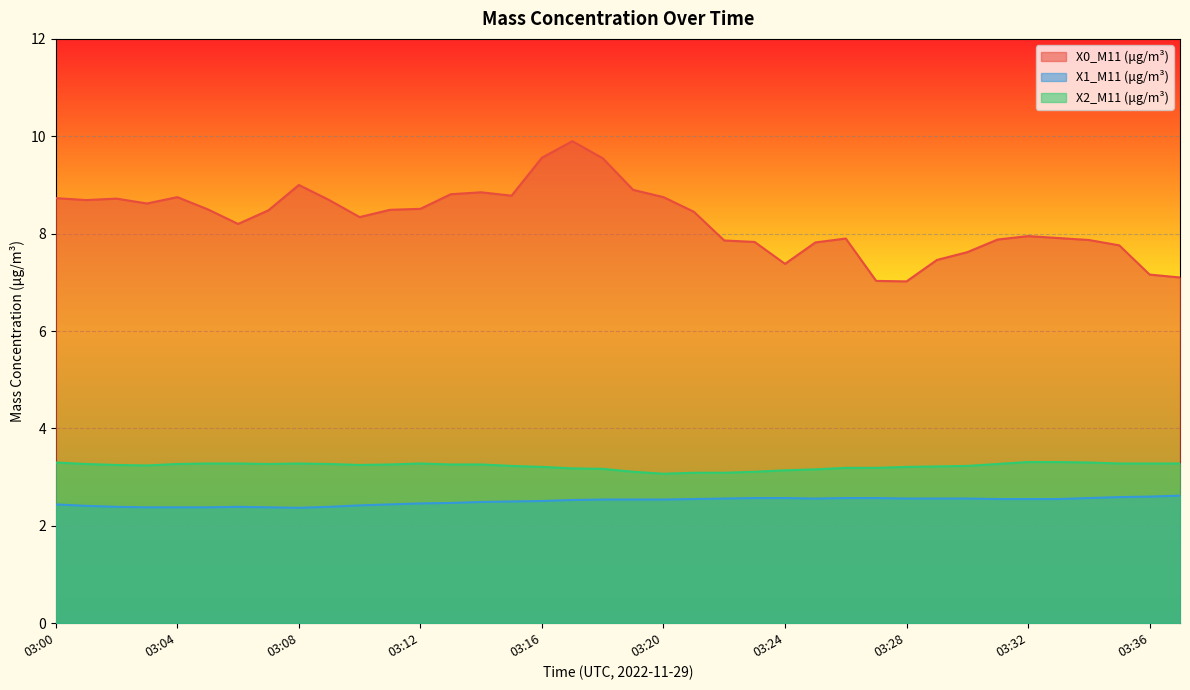

Where is the first local maximum for X2_M11 (μg/m³)?

03:08